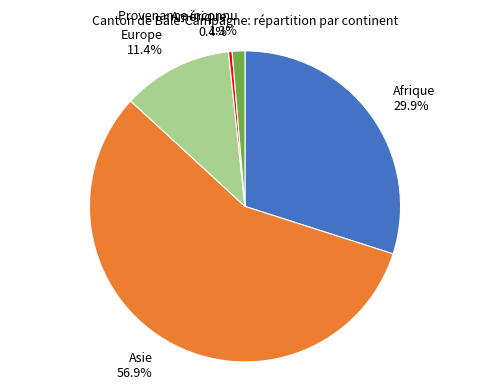

Does any single category account for the majority?

Yes